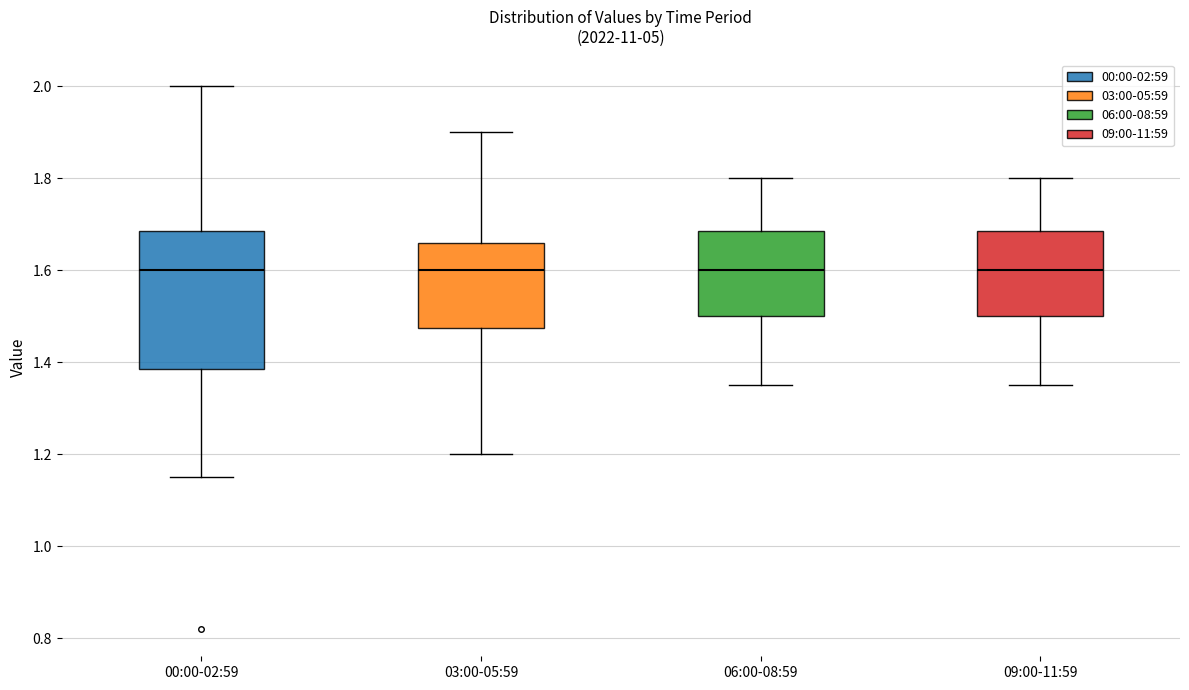

Reading left to right, read every box against the y-axis: the position of its median line, the range the box covers, and the ends of its whiskers. The values are not printed on the chart, so give them approximately, as read against the axis.

00:00-02:59: median 1.60, box 1.38 to 1.68, whiskers 1.16 to 2.00
03:00-05:59: median 1.60, box 1.48 to 1.66, whiskers 1.20 to 1.90
06:00-08:59: median 1.60, box 1.50 to 1.68, whiskers 1.36 to 1.80
09:00-11:59: median 1.60, box 1.50 to 1.68, whiskers 1.36 to 1.80